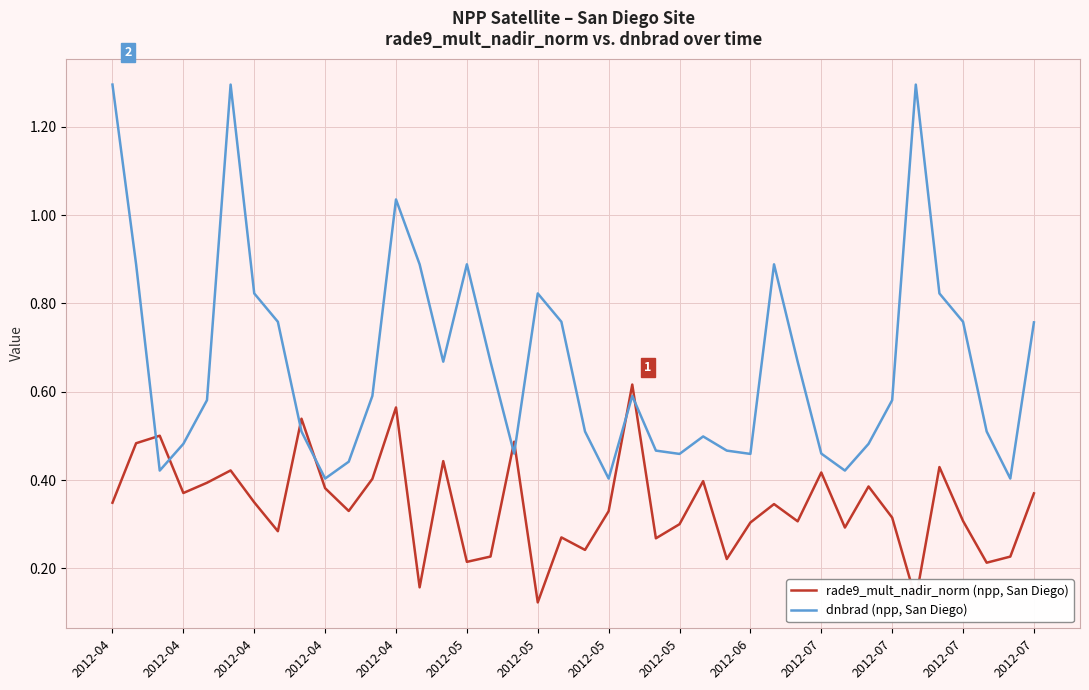

Which series has the largest range (max minus min)?

dnbrad (npp, San Diego)